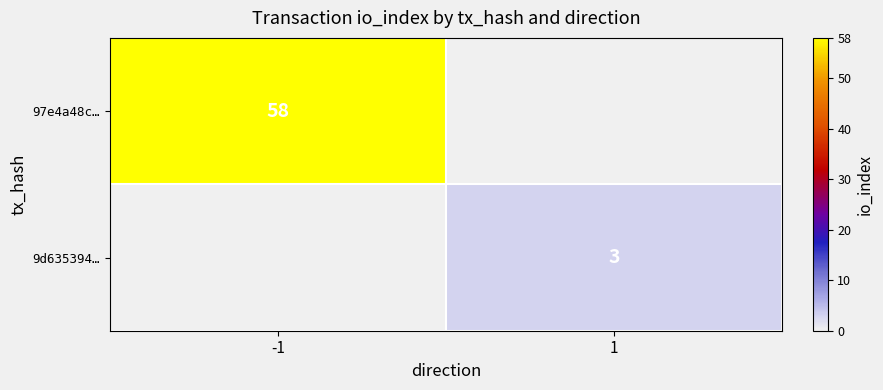

The value of 9d635394… at 1 is 3. True or false?

True